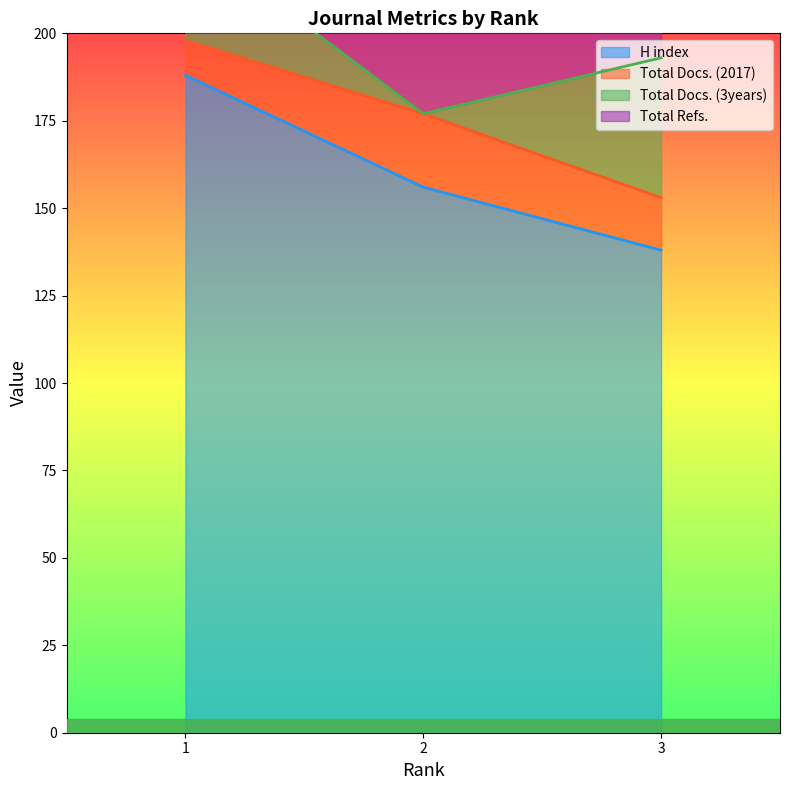

Rank the categories by H index value from lowest to highest.

3, 2, 1